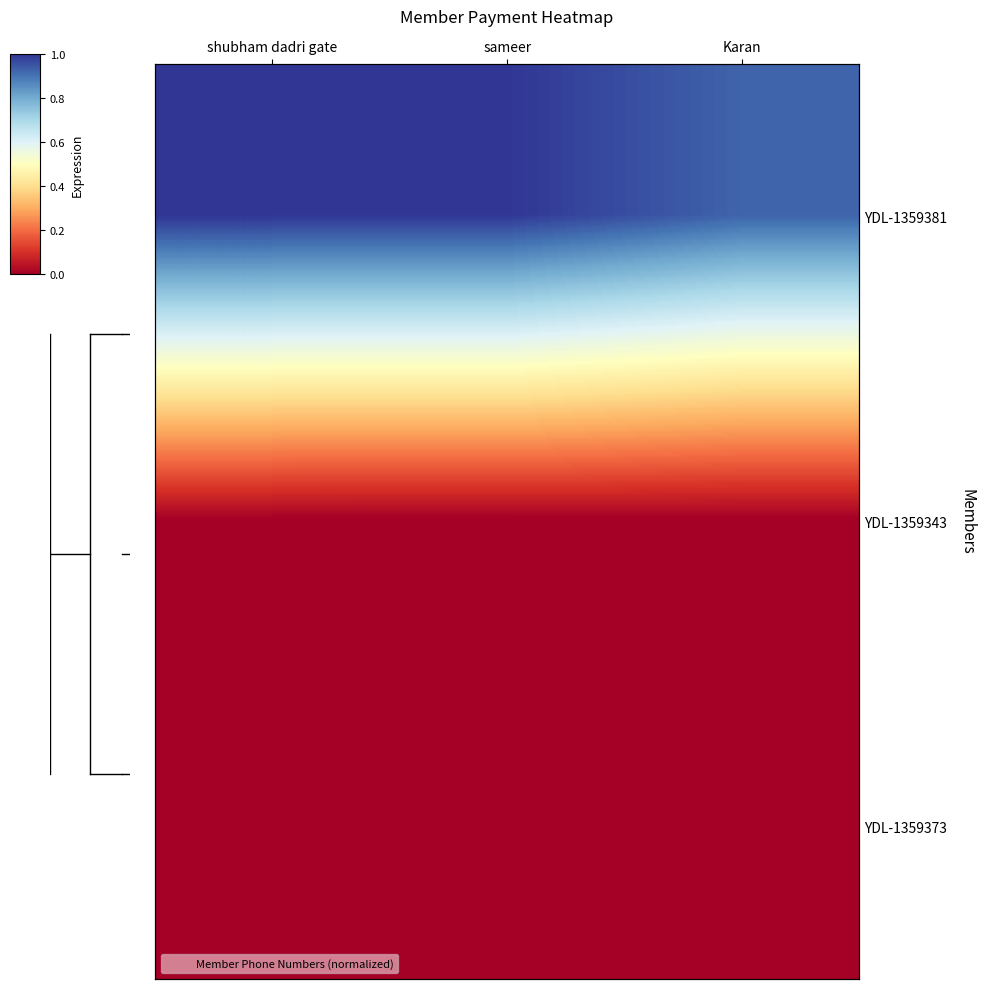

The value of YDL-1359381 at sameer is 1.0. True or false?

True